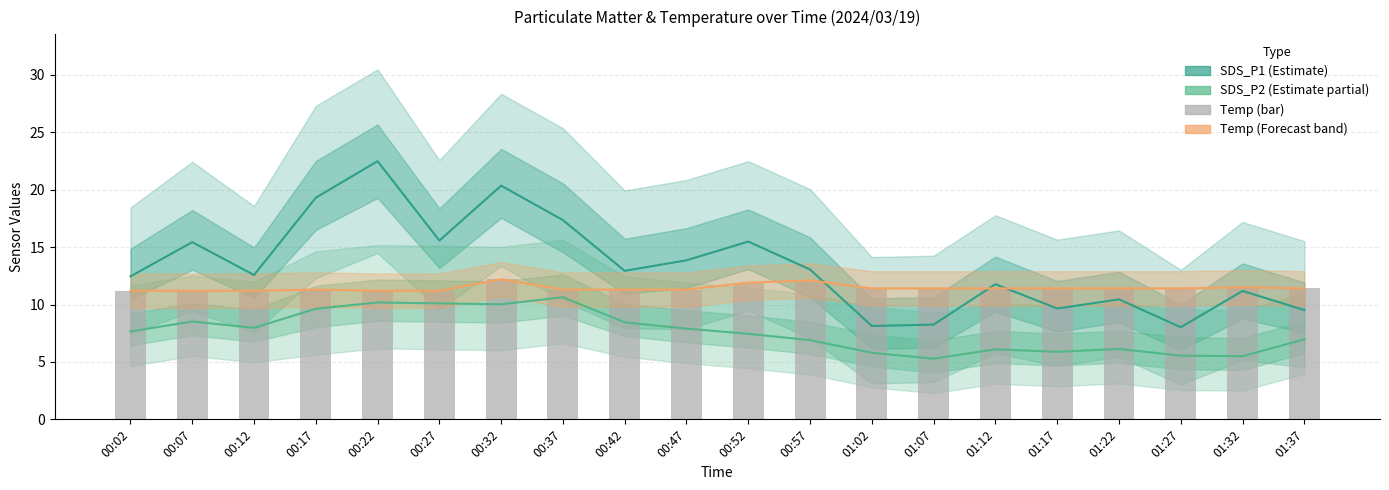

What is the difference between the highest and lowest values at 01:37?

4.4